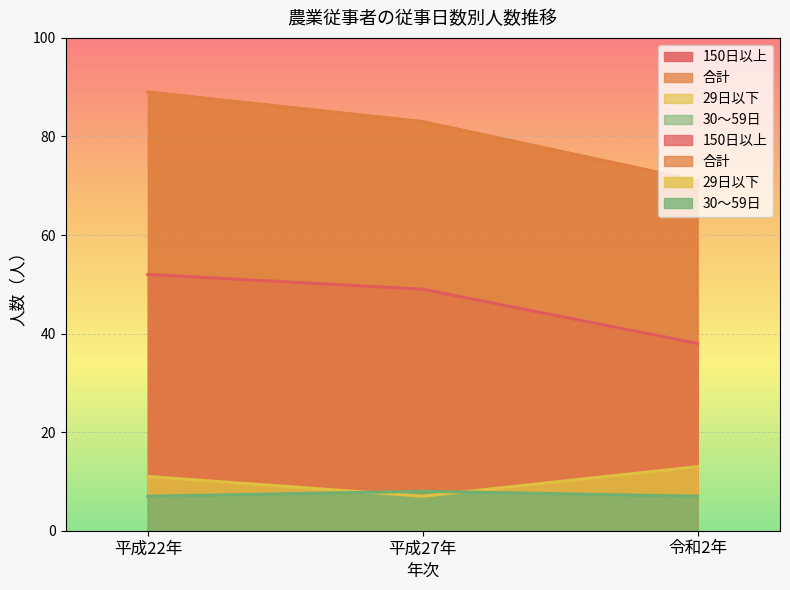

Which series changed the most between 平成22年 and 令和2年?

合計